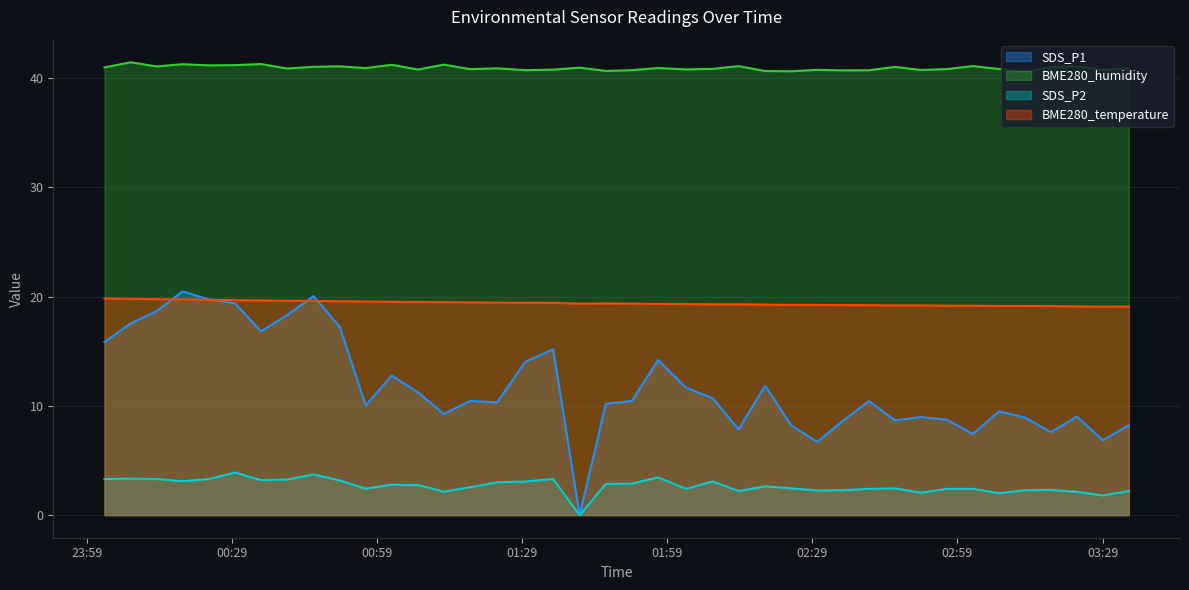

How many lines are shown in the chart?

4